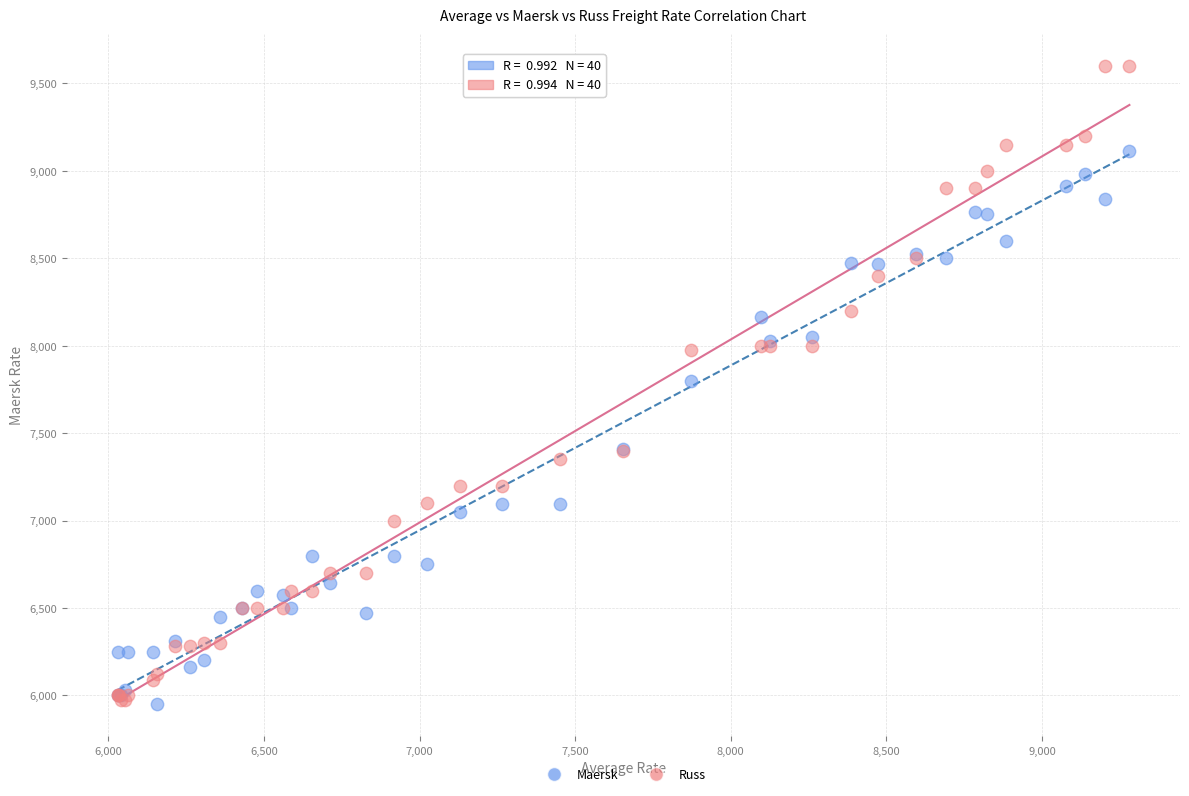

What are all the series names shown in the legend?

Maersk, Russ